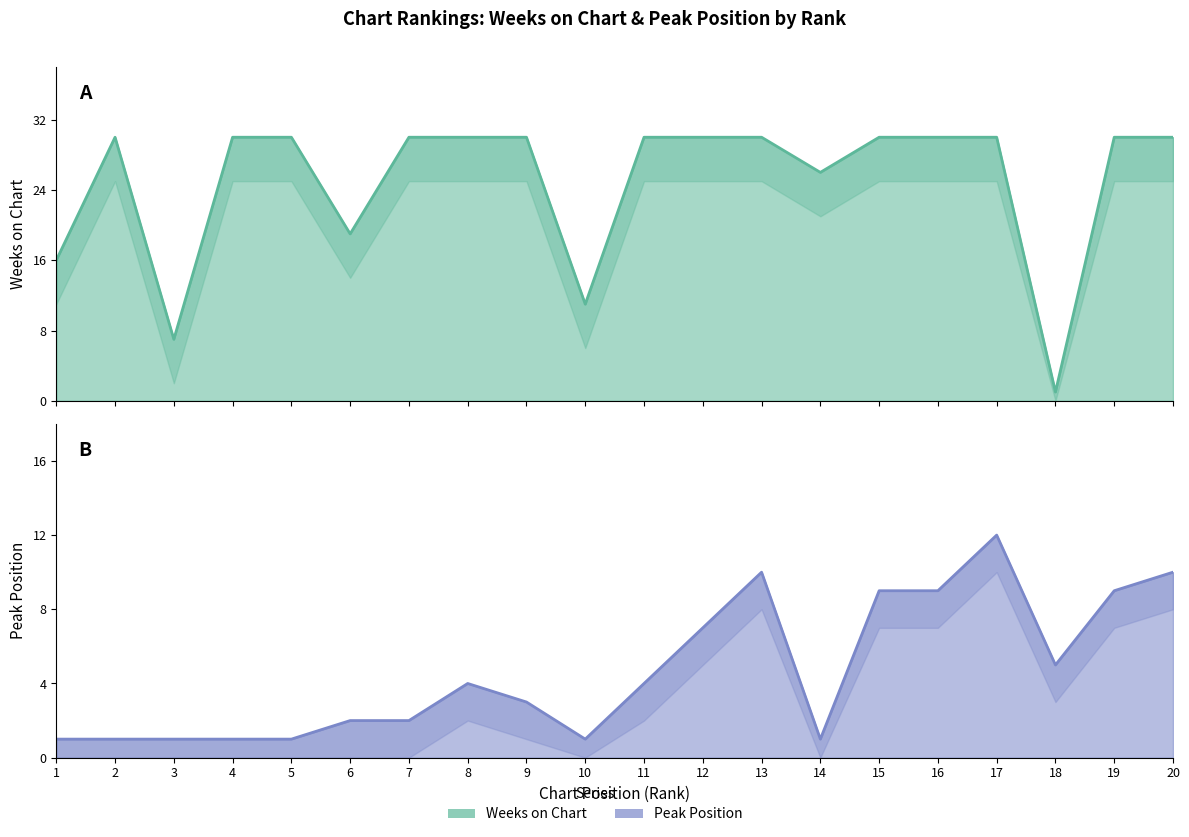

Which series has the widest spread of values?

Weeks on Chart